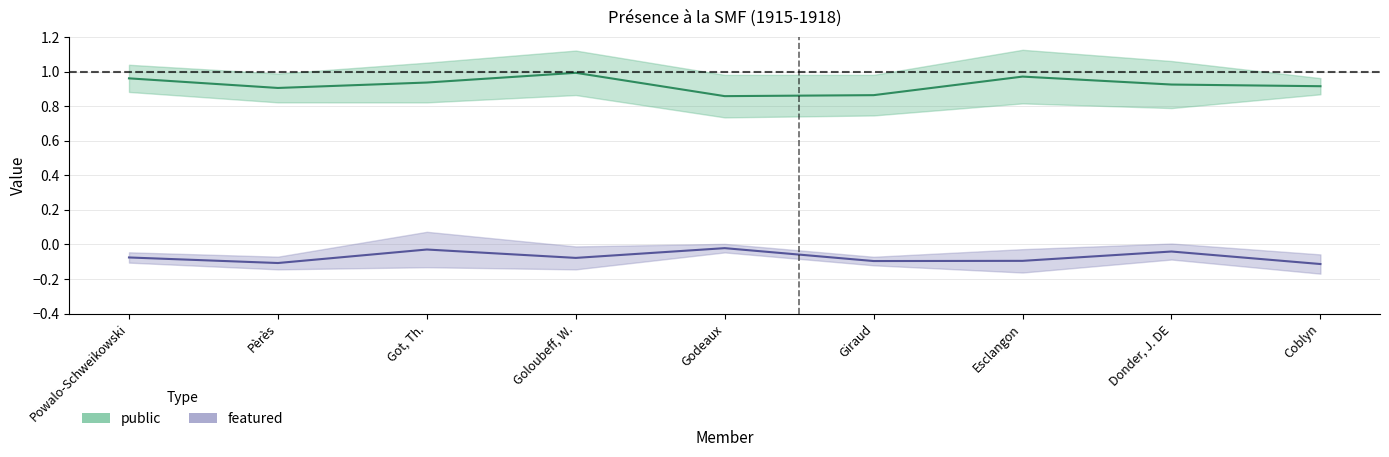

Is it true that public equals 0.9 at Donder, J. DE?

True